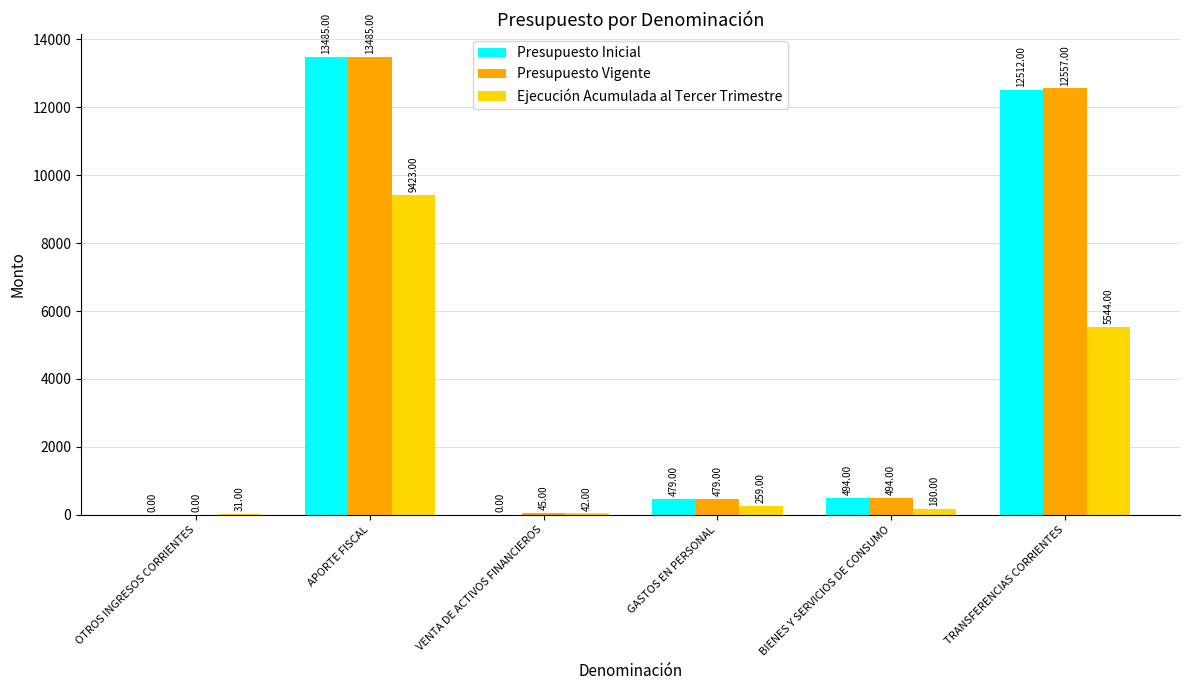

Reading right to left, list all the values displayed in this chart.

Presupuesto Inicial: 12512	494	479	0	13485	0
Presupuesto Vigente: 12557	494	479	45	13485	0
Ejecución Acumulada al Tercer Trimestre: 5544	180	259	42	9423	31